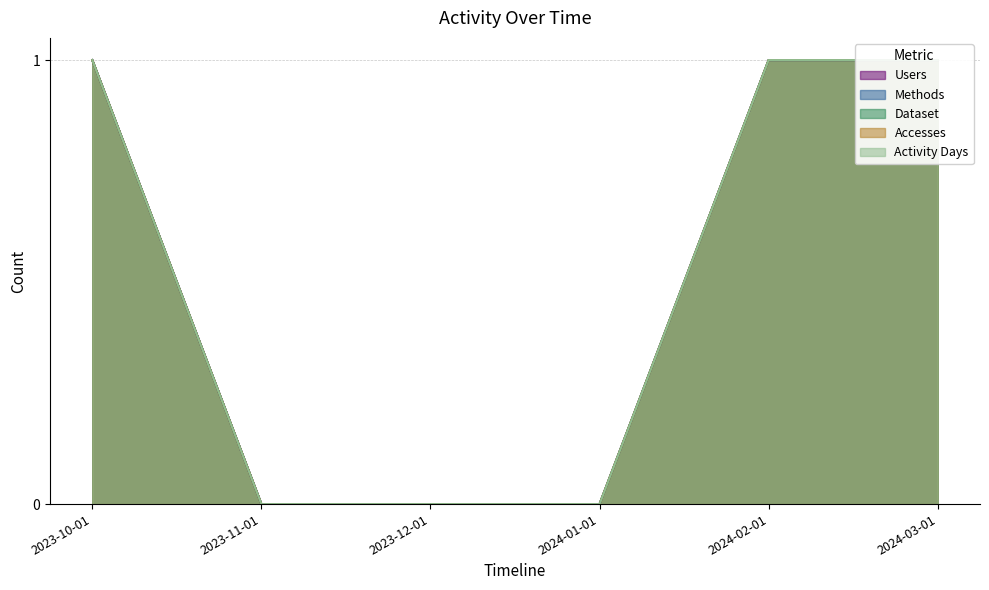

True or false: Users has more than 1 points higher than both neighbors.

False